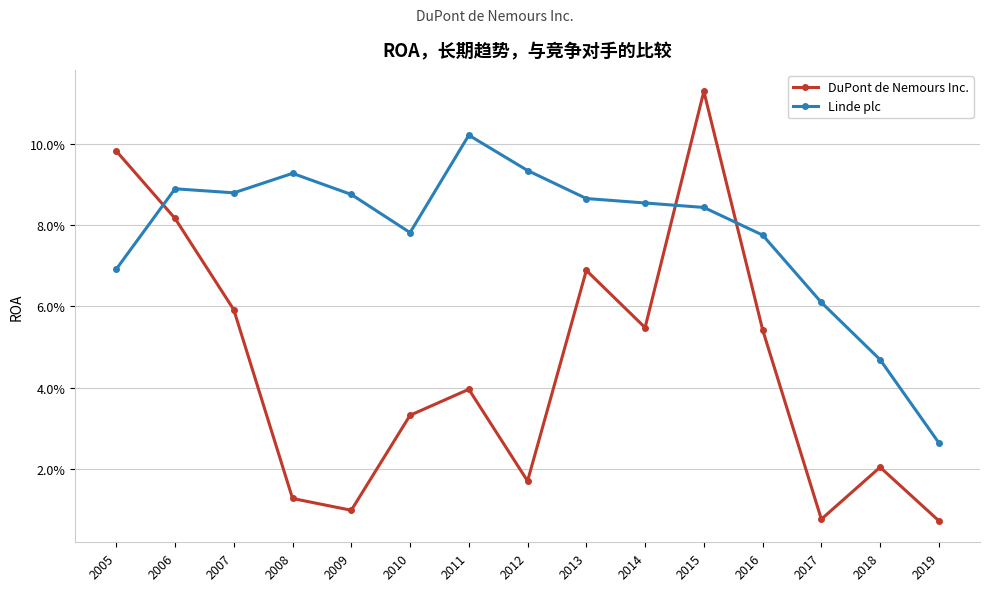

Which series ends up on top after the final intersection of Linde plc and DuPont de Nemours Inc.?

Linde plc